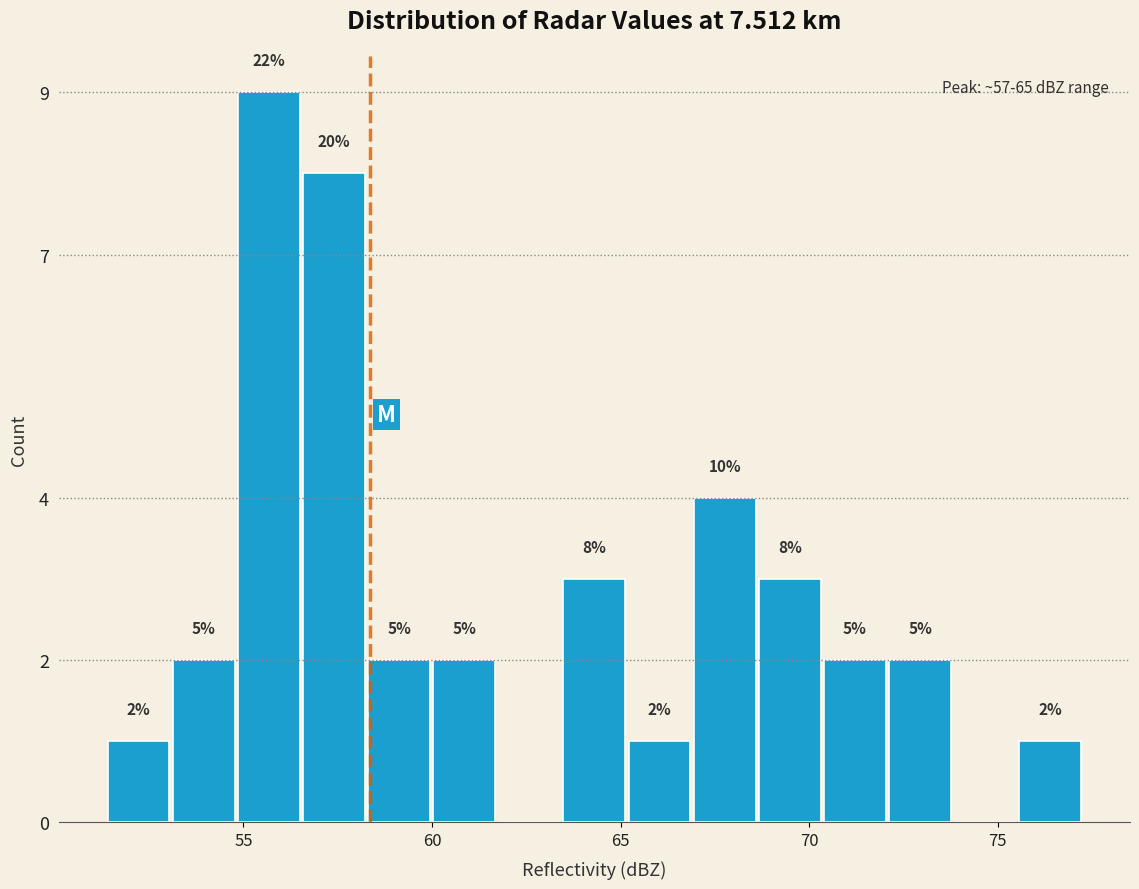

Read against the x-axis, roughly where is the centre of the tallest bar?

55.5